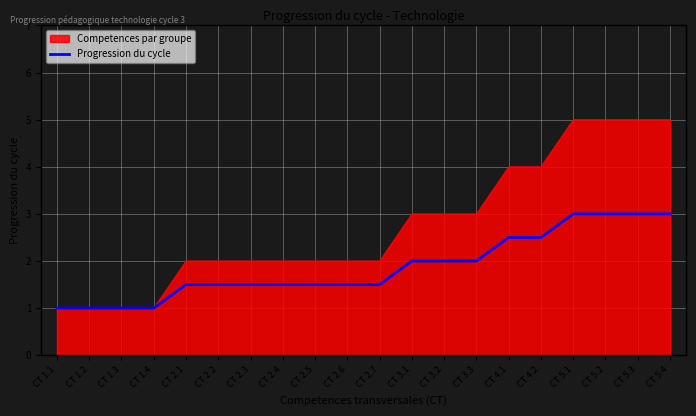

What is the greatest value displayed?

5.0